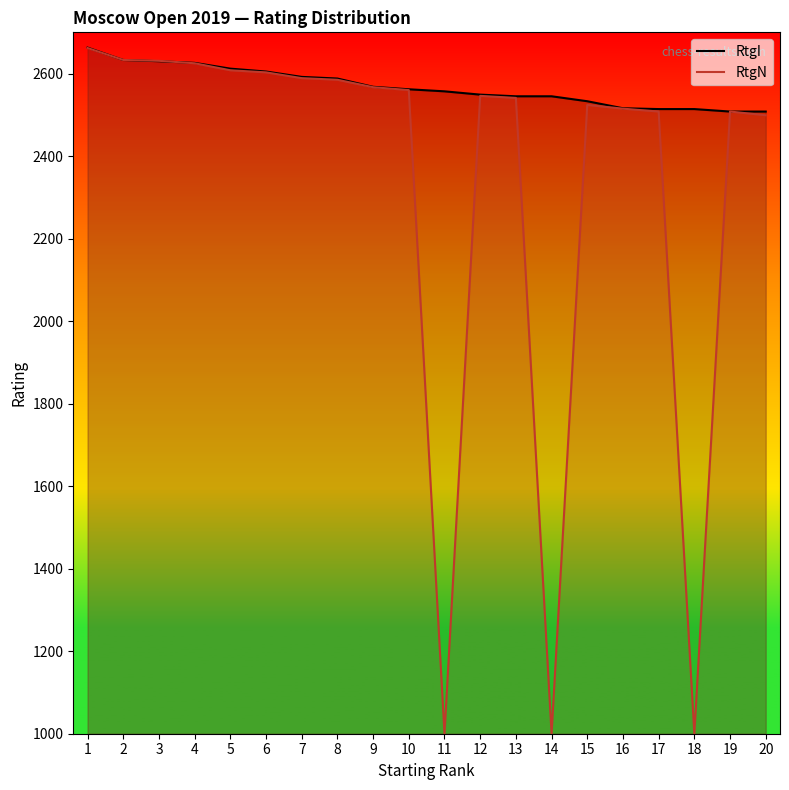

What is the average value of the RtgN series?

2335